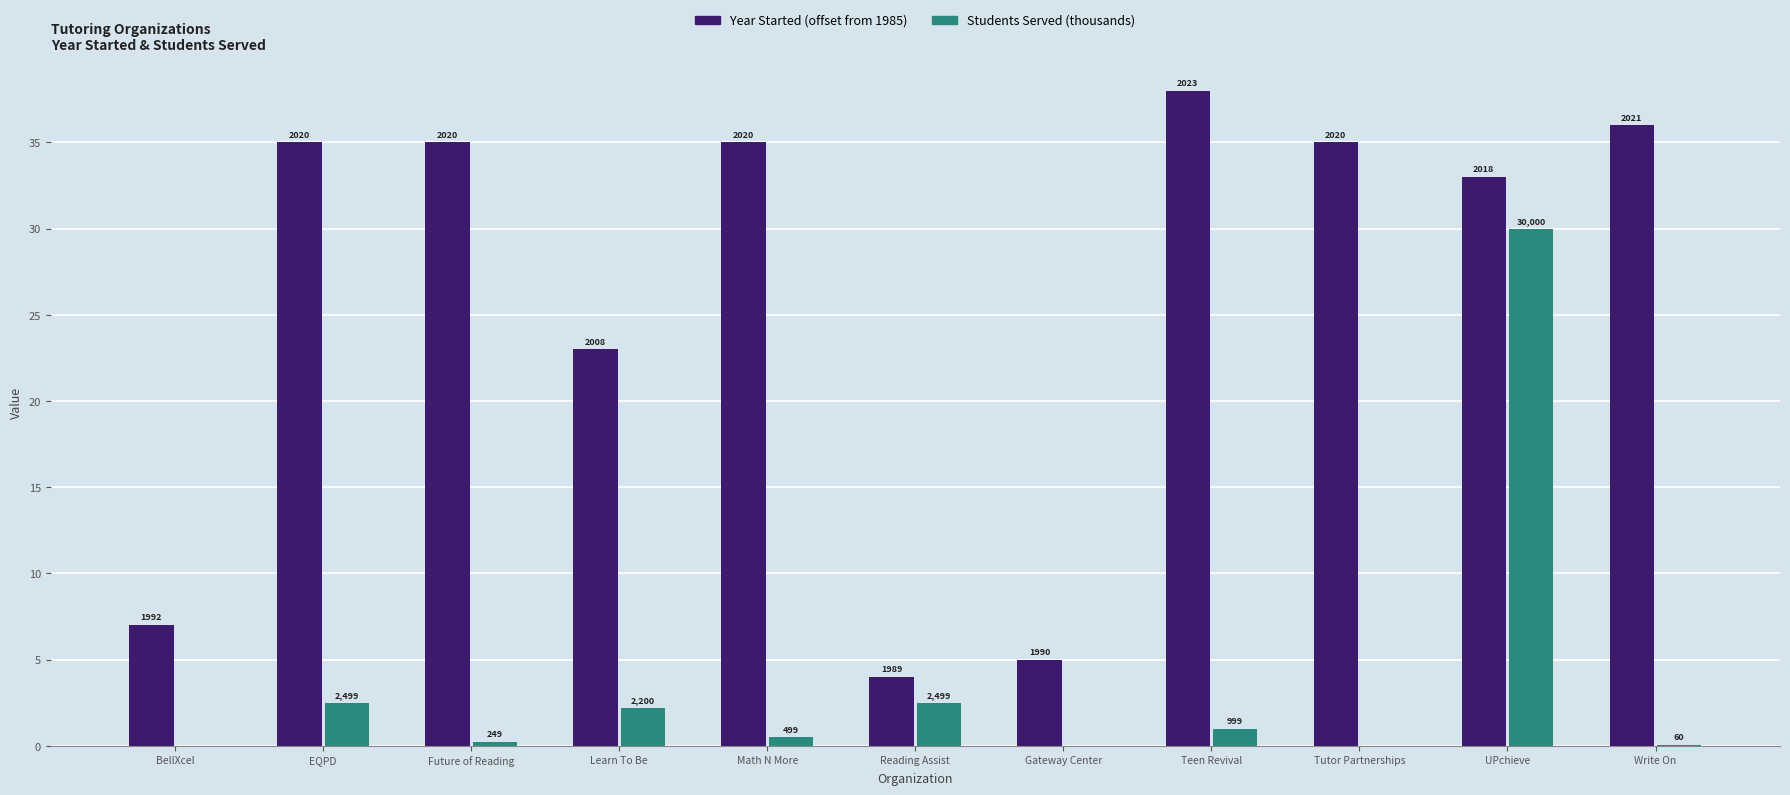

Rank the series by their average value, from lowest to highest.

Students Served (thousands), Year Started (offset from 1985)